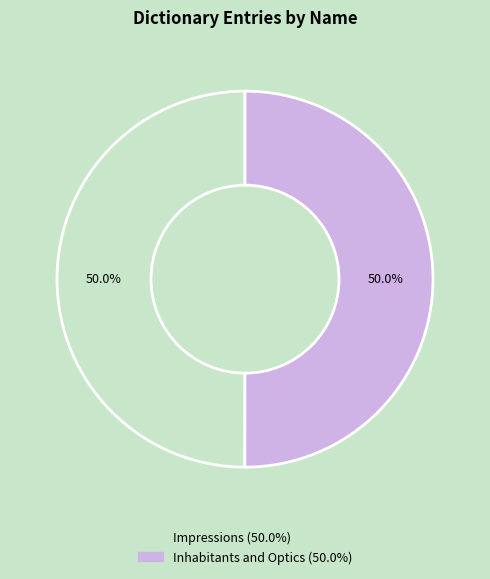

How many segments does this pie chart have?

2